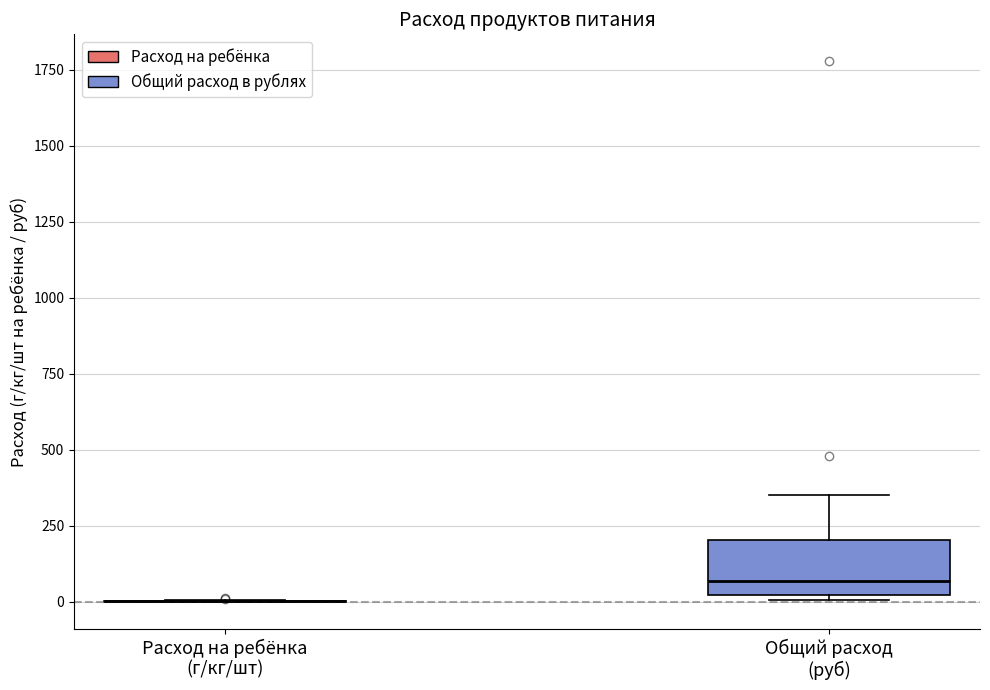

Where is the lower edge of the box for Общий расход (руб) on the y-axis? The values are not printed on the chart, so give them approximately, as read against the axis.

0